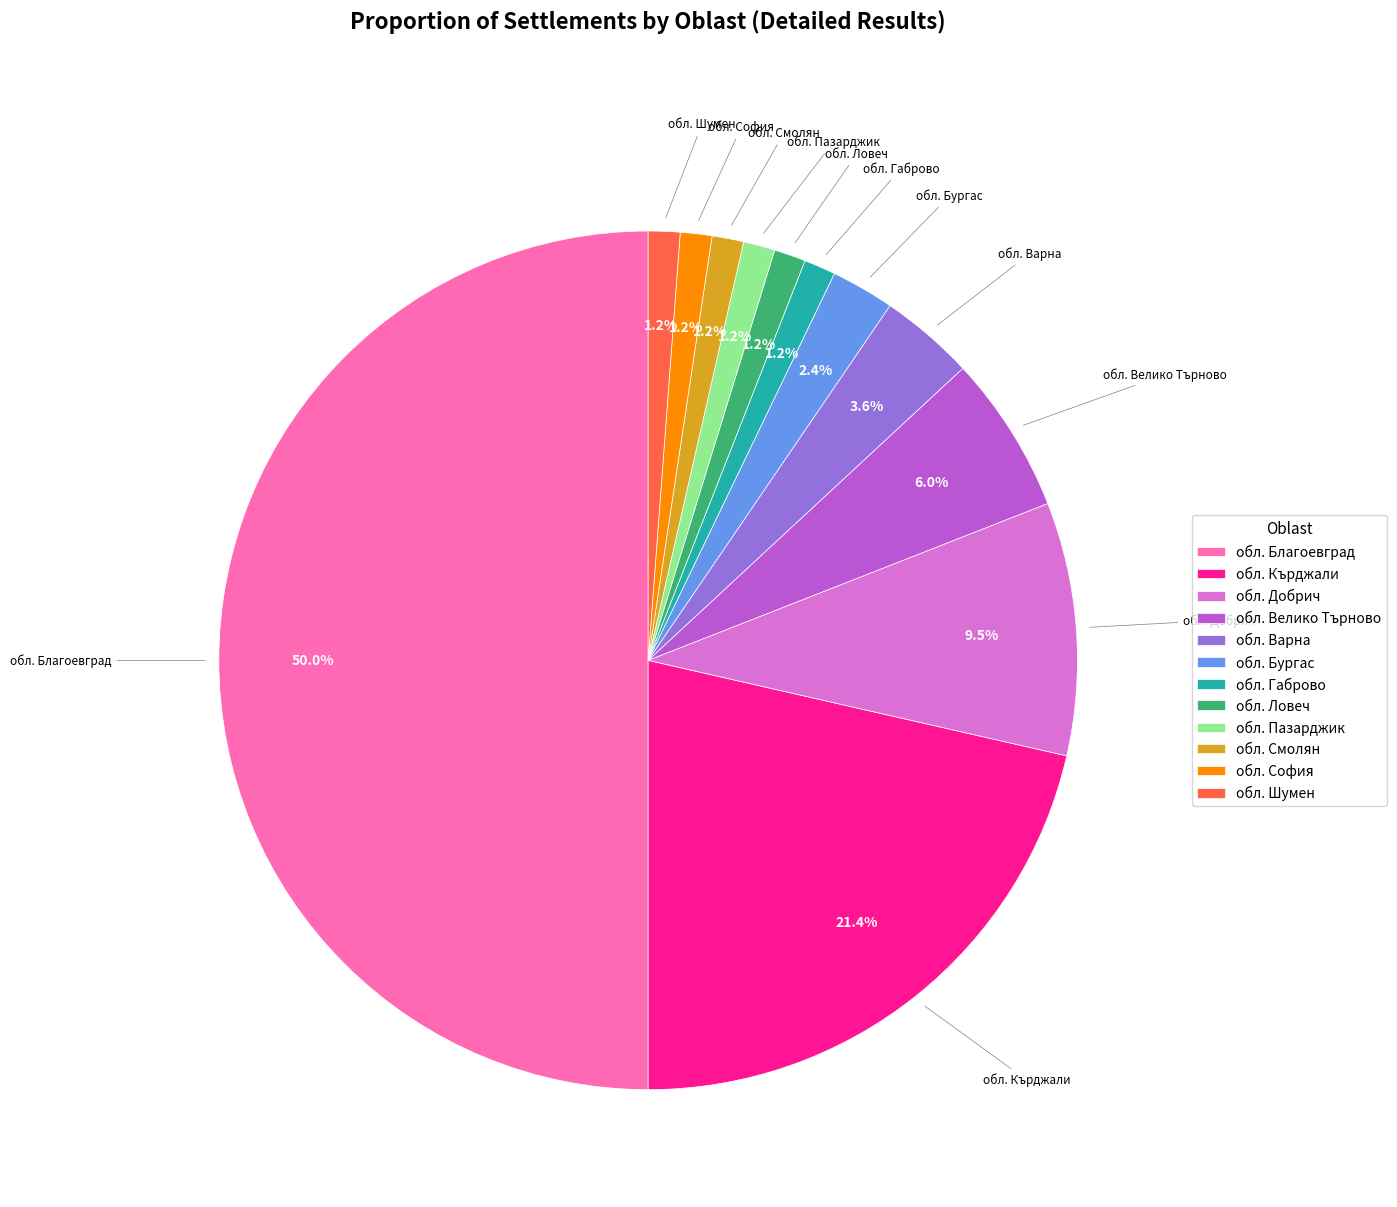

Between обл. Благоевград and обл. Смолян, which is larger?

обл. Благоевград